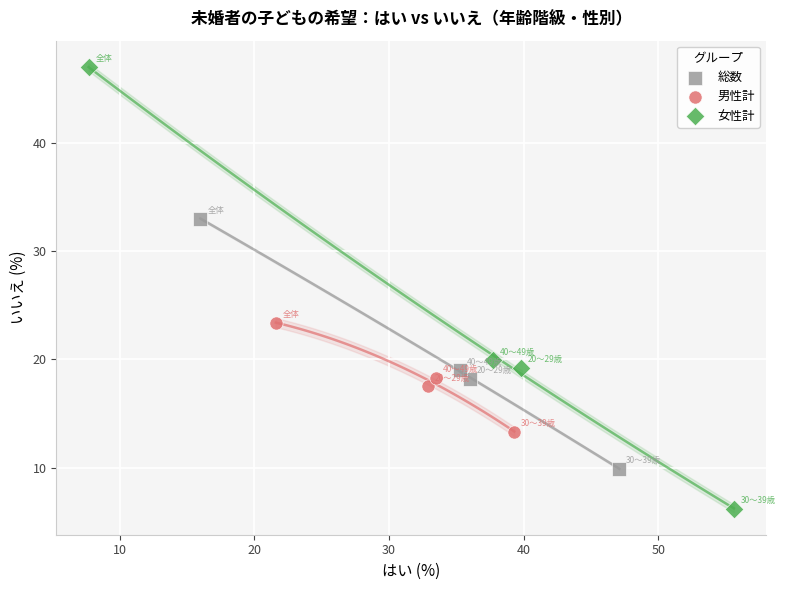

Which series reaches the minimum Y coordinate?

女性計